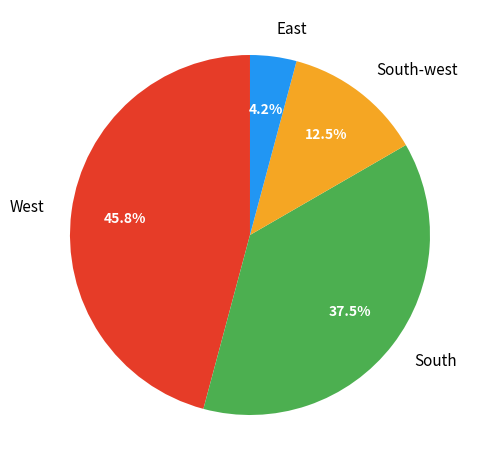

Which has a higher value, South or West?

West